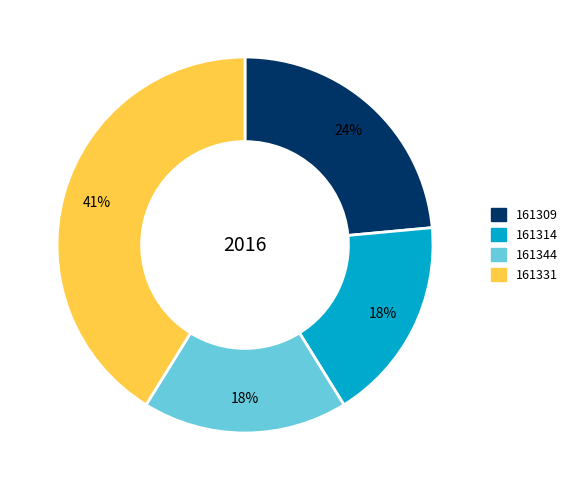

Is 161331 the majority of the pie?

No